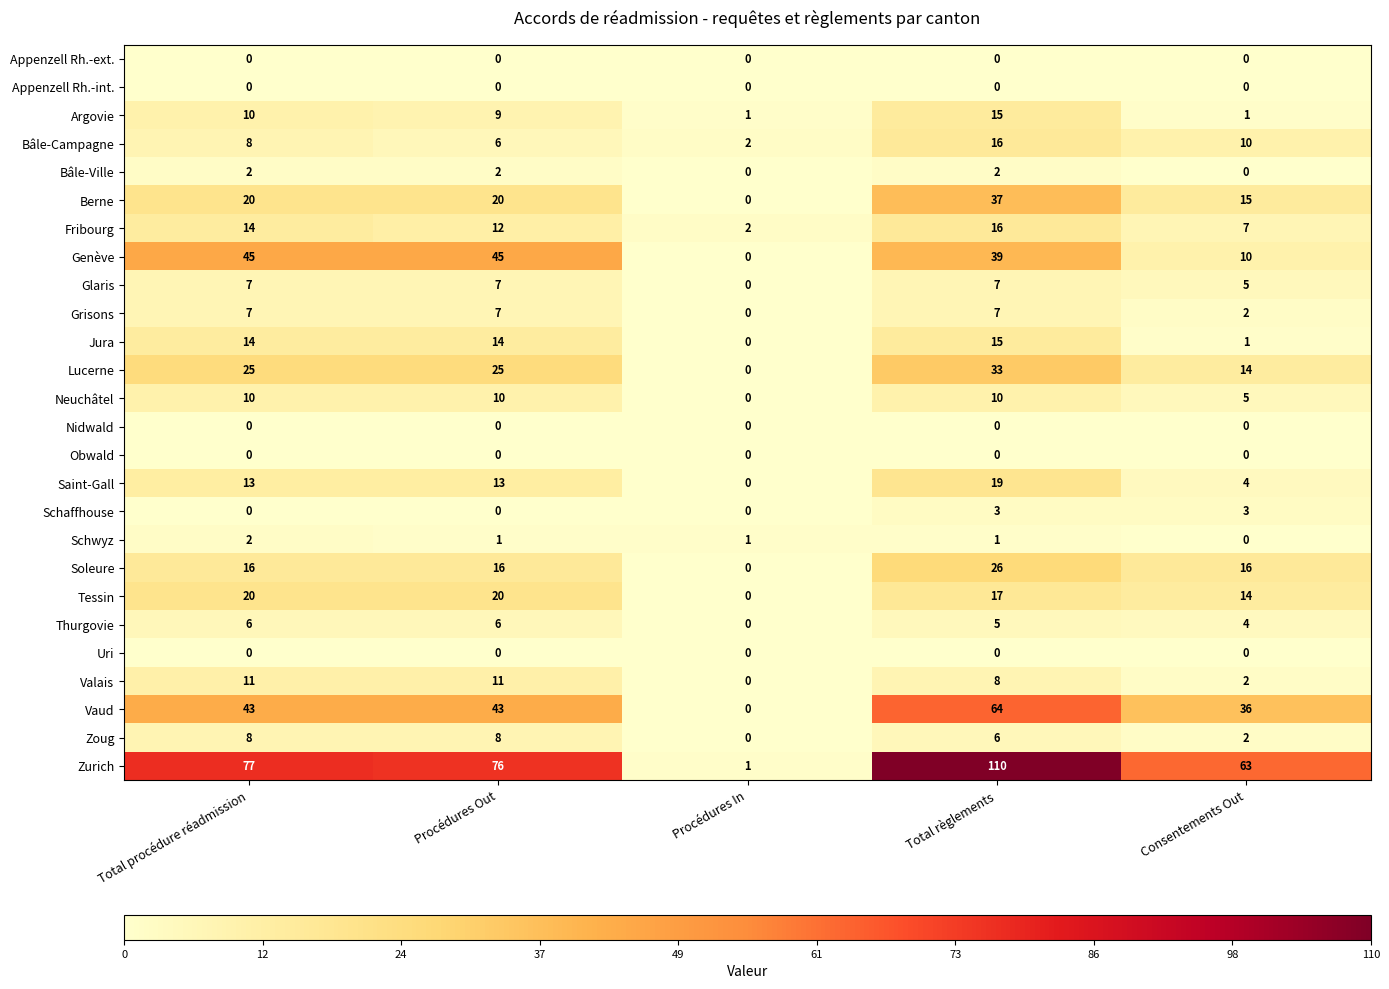

Where is Argovie nearest to the value 8?

Procédures Out